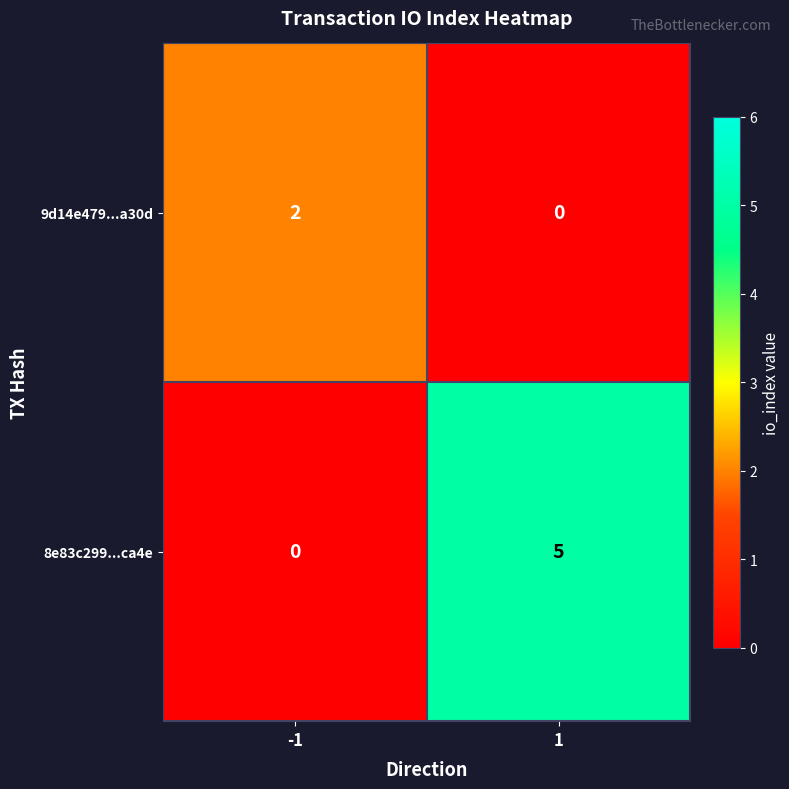

List the series in order of their overall mean, highest first.

8e83c299...ca4e, 9d14e479...a30d